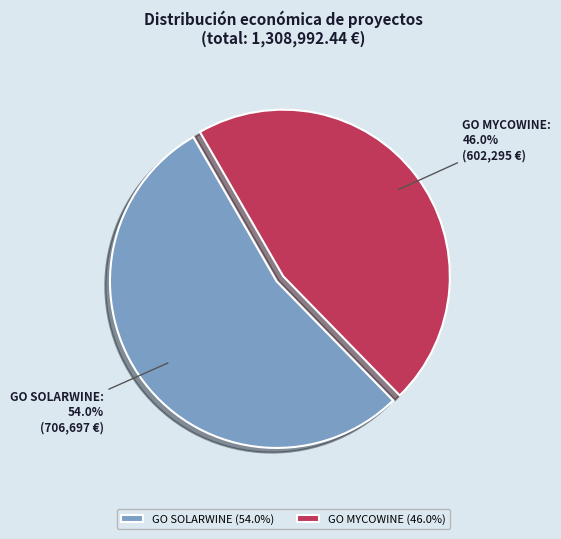

How many slices are in this pie chart?

2